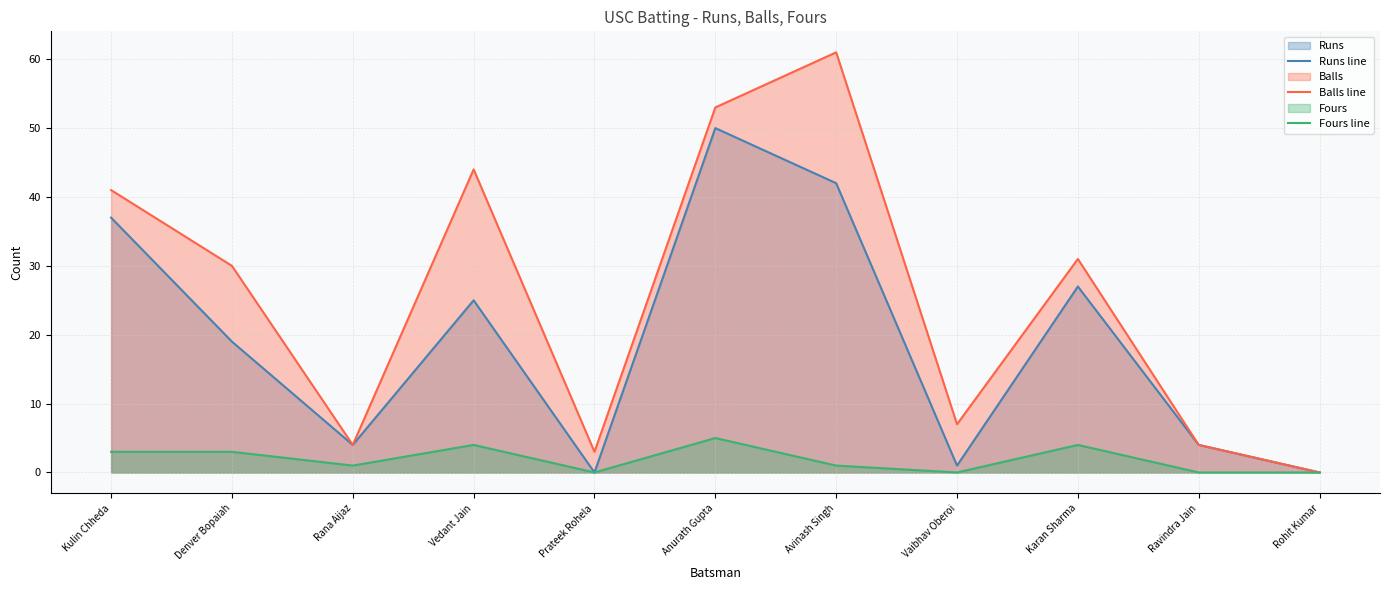

True or false: Balls line and Runs line cross at least once.

False